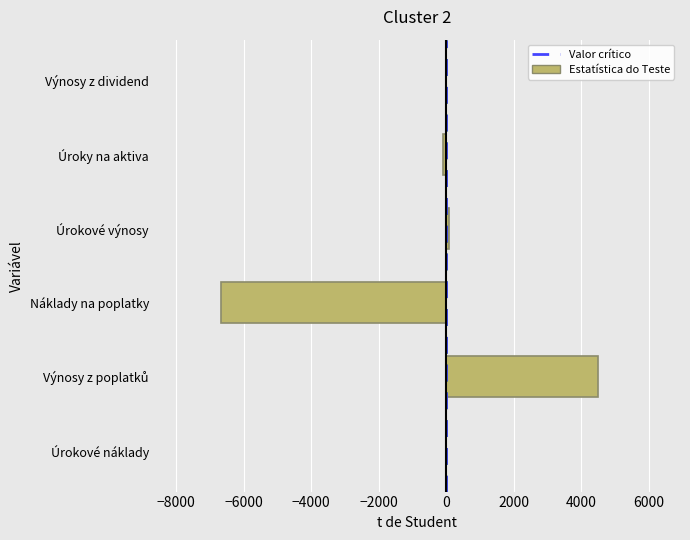

The chart shows a value of 0.0 at Výnosy z dividend. True or false?

True